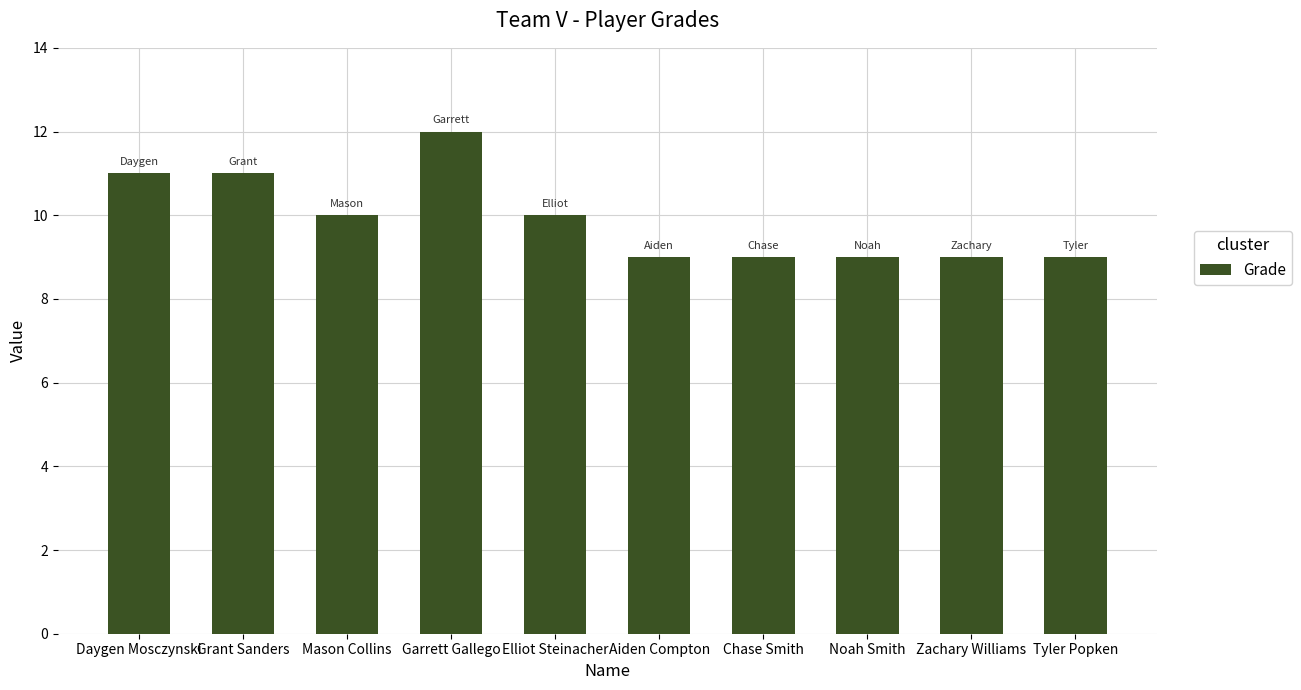

What is the average value?

10